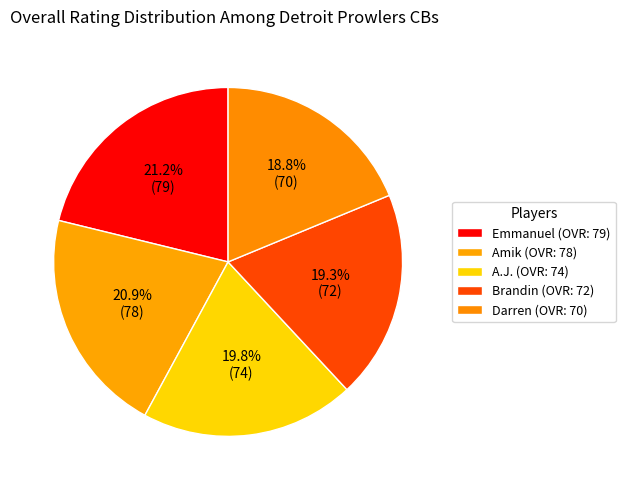

True or false: A.J. accounts for 29% of the total.

False